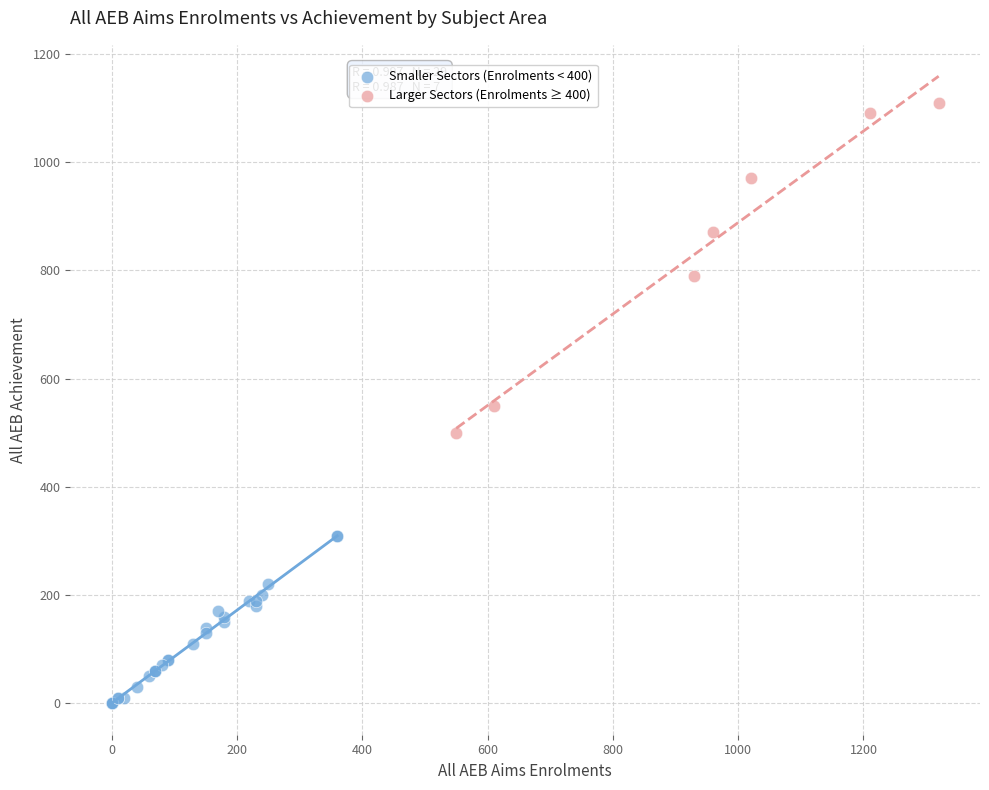

Which series reaches the maximum Y coordinate?

Larger Sectors (Enrolments ≥ 400)